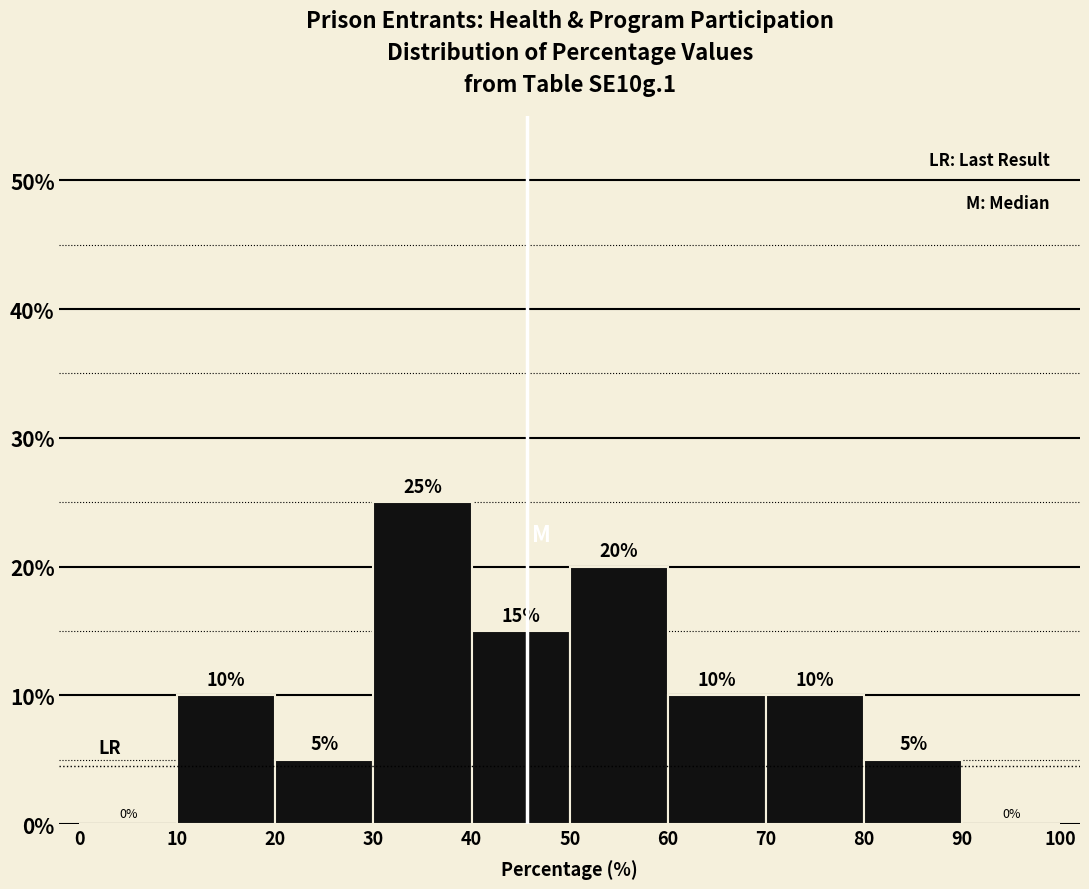

Which range on the x-axis has the tallest bar?

30 to 40